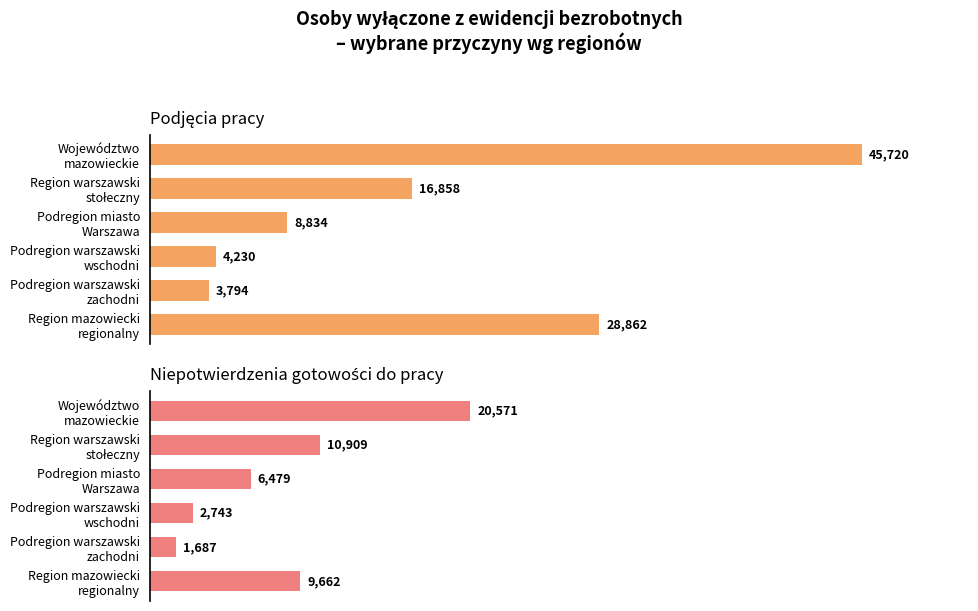

At how many categories does at least one series exceed 14724?

3